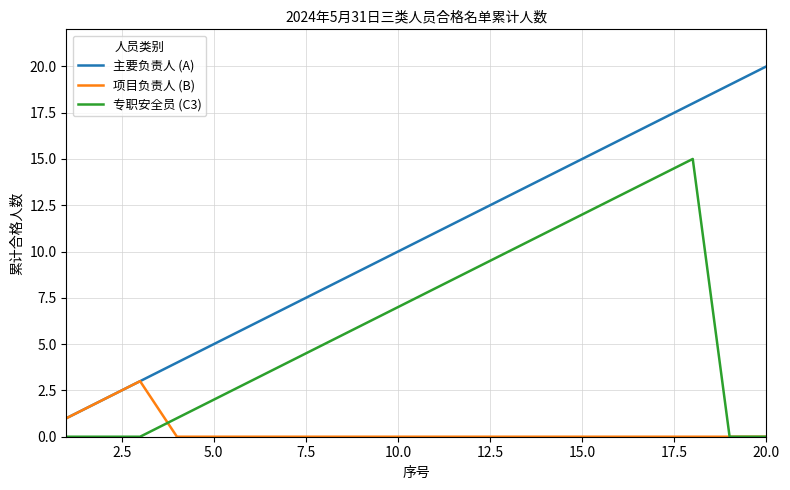

Rank the series by their average value, from lowest to highest.

项目负责人 (B), 专职安全员 (C3), 主要负责人 (A)